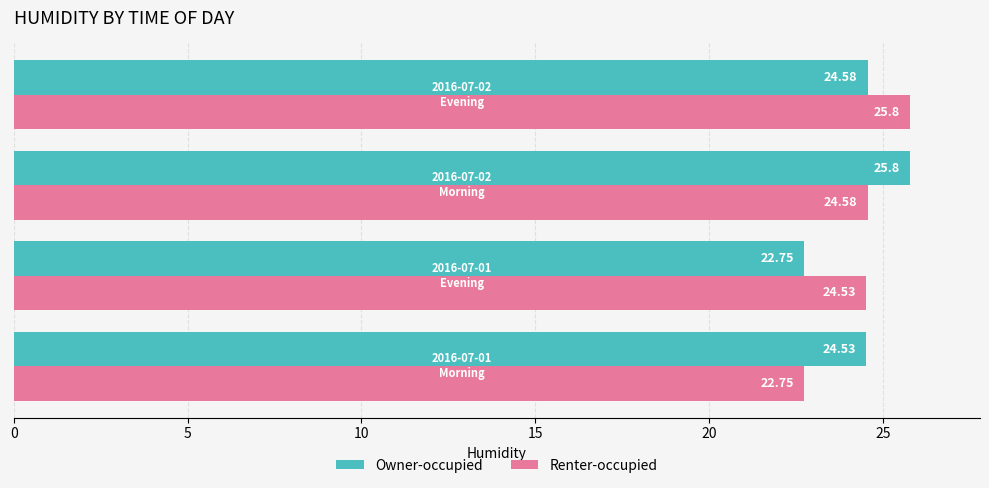

Count the number of data series in this chart.

2